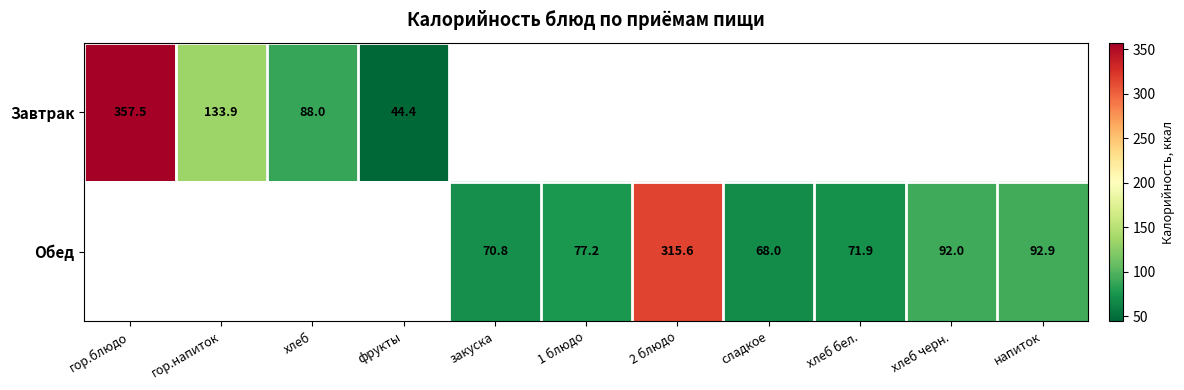

What is the difference between the Обед values at хлеб бел. and закуска?

1.1